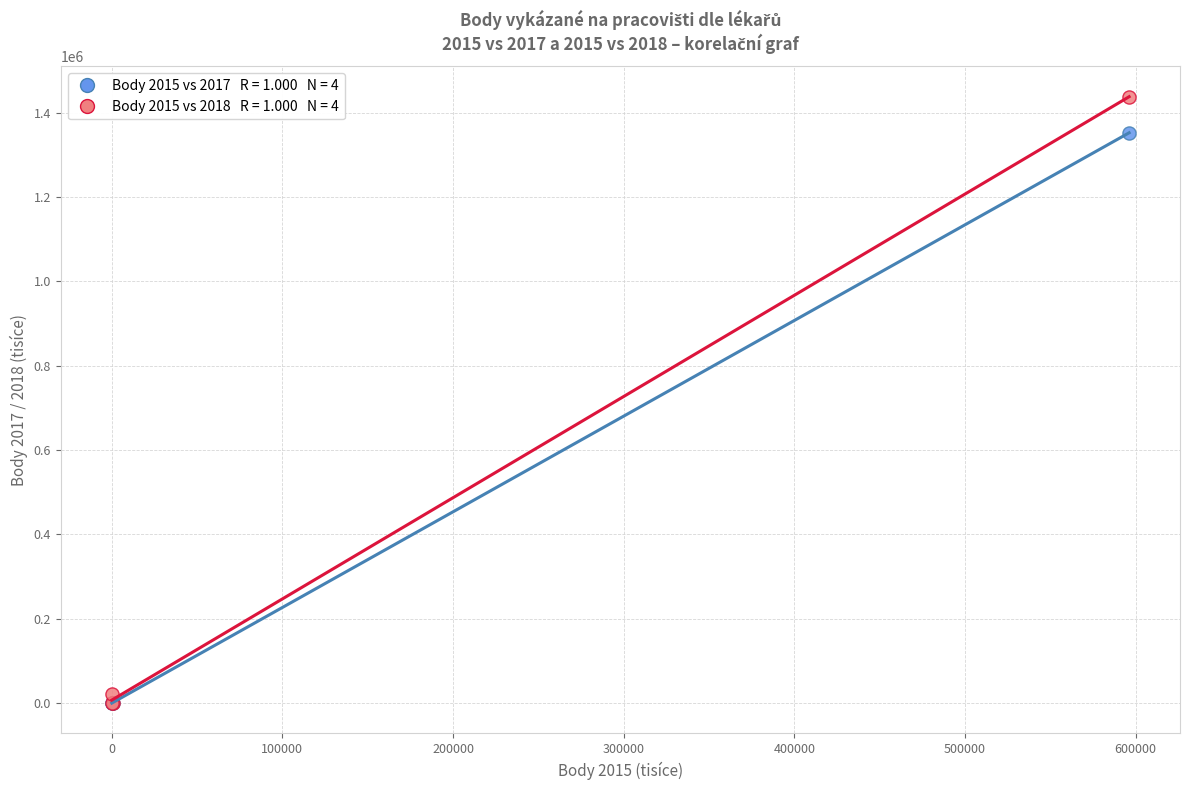

Across all series, what Y value is closest to 718920?

1352067.7